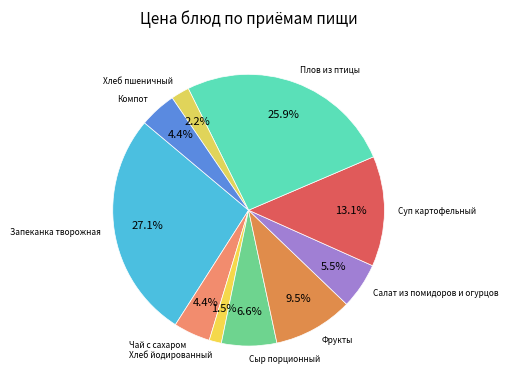

Between Компот and Салат из помидоров и огурцов, which is larger?

Салат из помидоров и огурцов